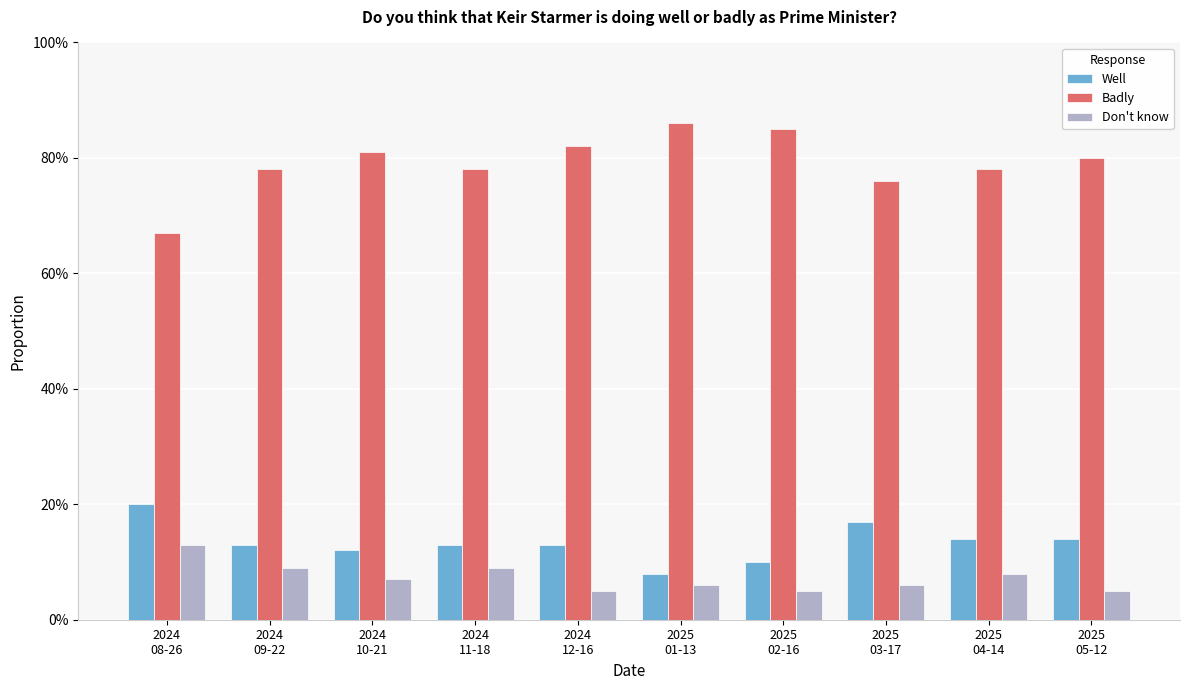

List the series in order of their peak value, lowest first.

Don't know, Well, Badly